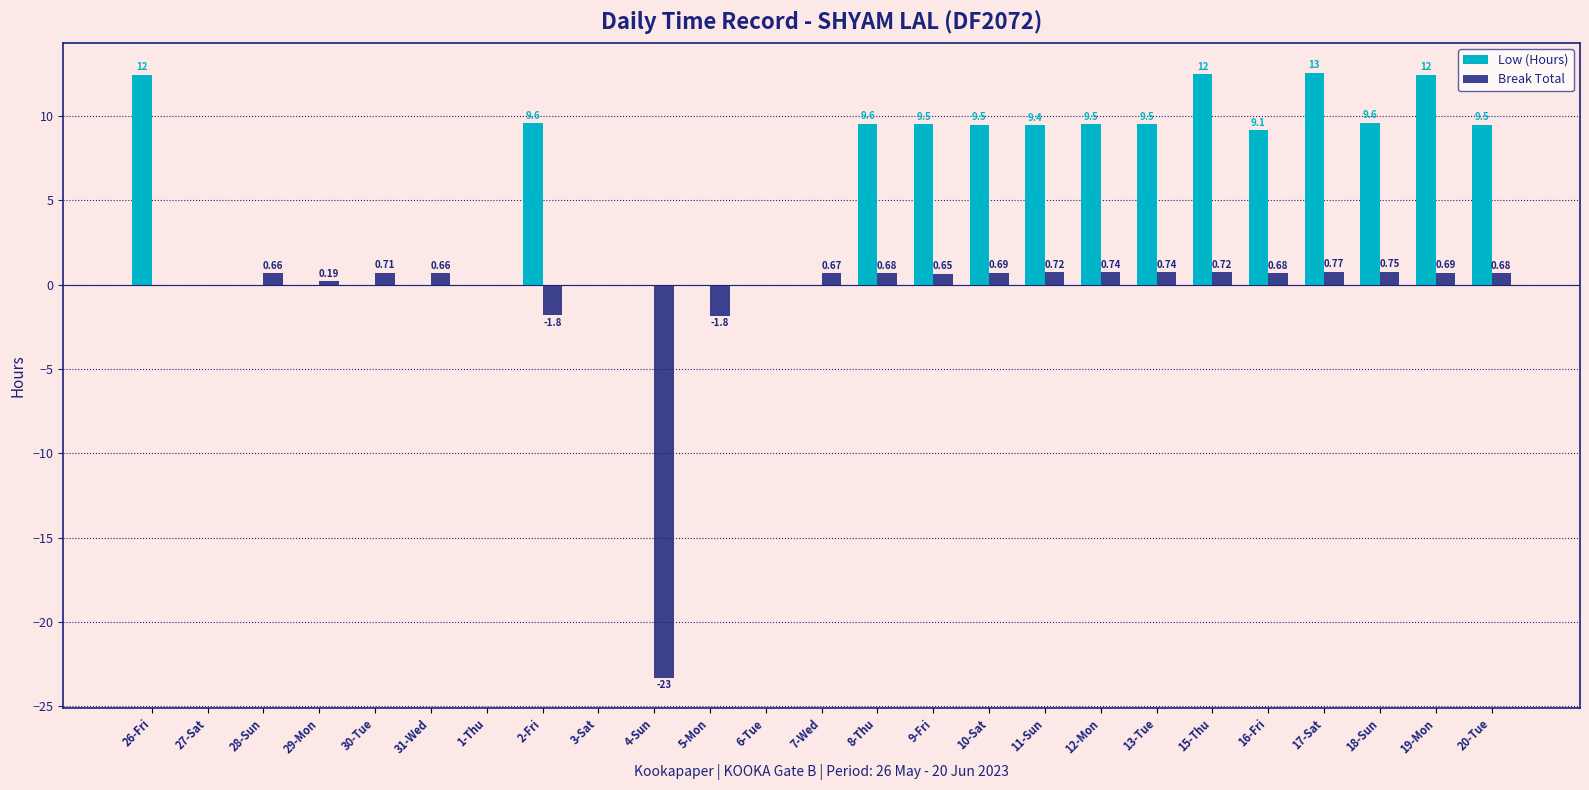

Where is Low (Hours) nearest to the value 6?

16-Fri